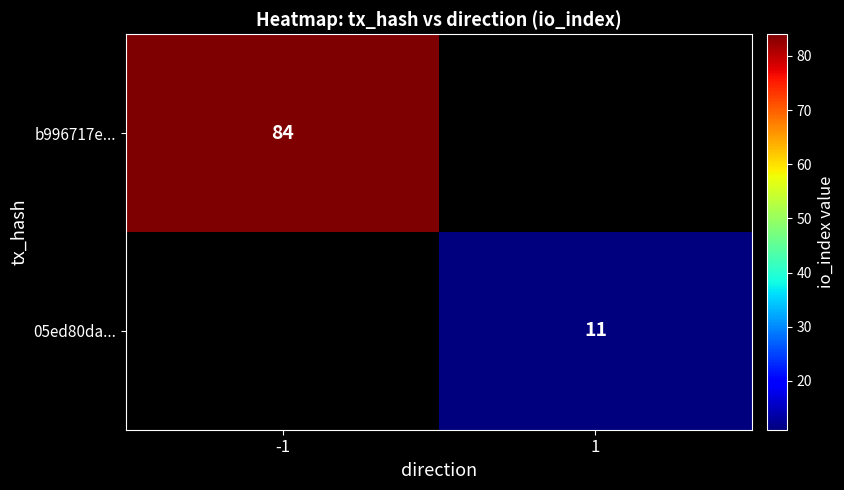

The value of b996717e... at -1 is 84. True or false?

True